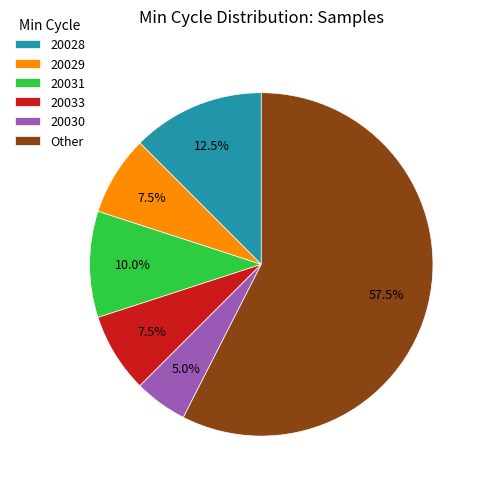

Which category has the smallest portion of the pie?

20030